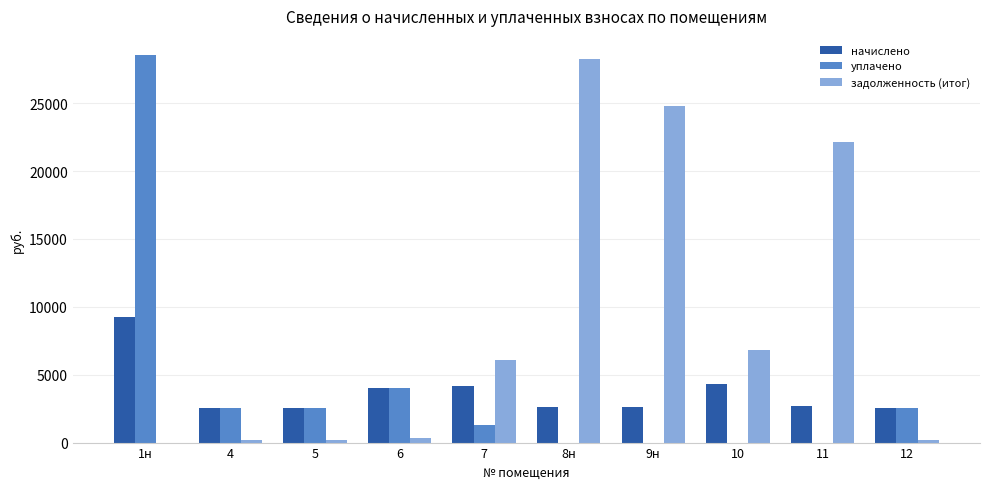

Which series changed the most between 4 and 10?

задолженность (итог)